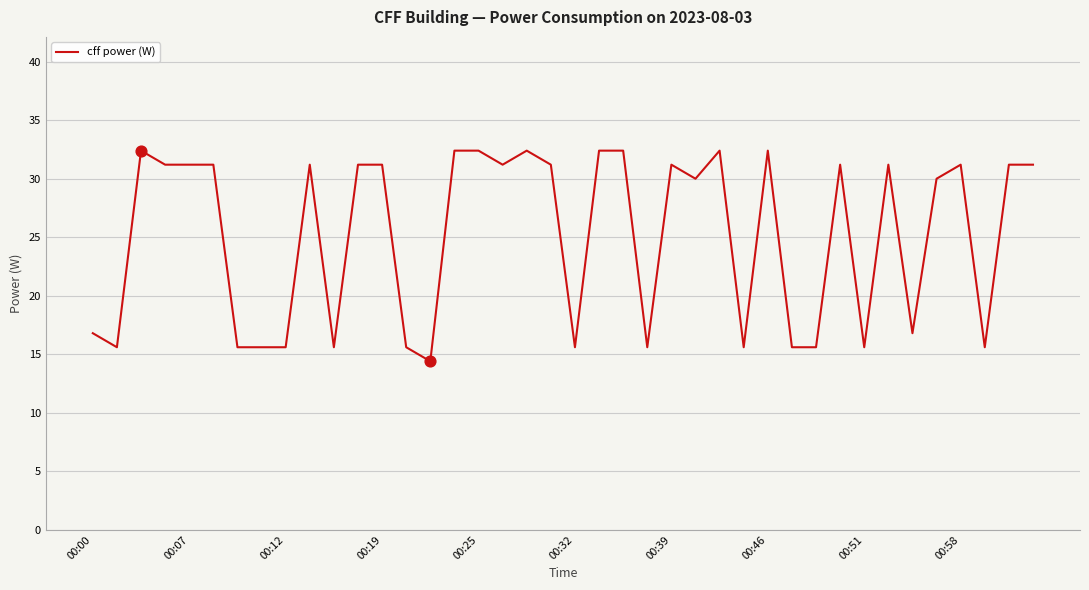

What is the difference between the maximum and minimum values?

18.0